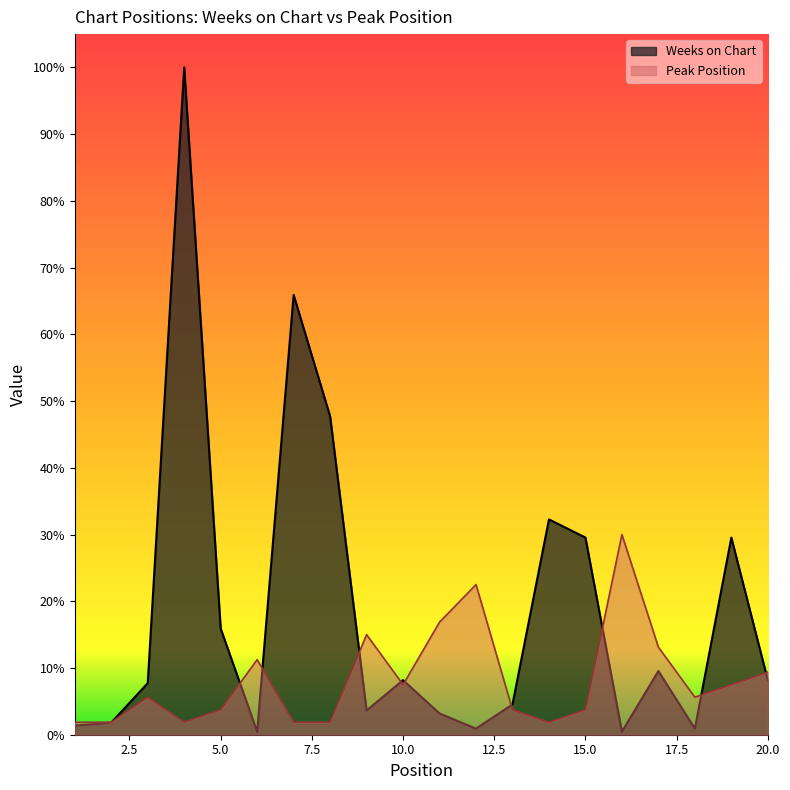

Does the chart display data point markers on the line(s)?

No